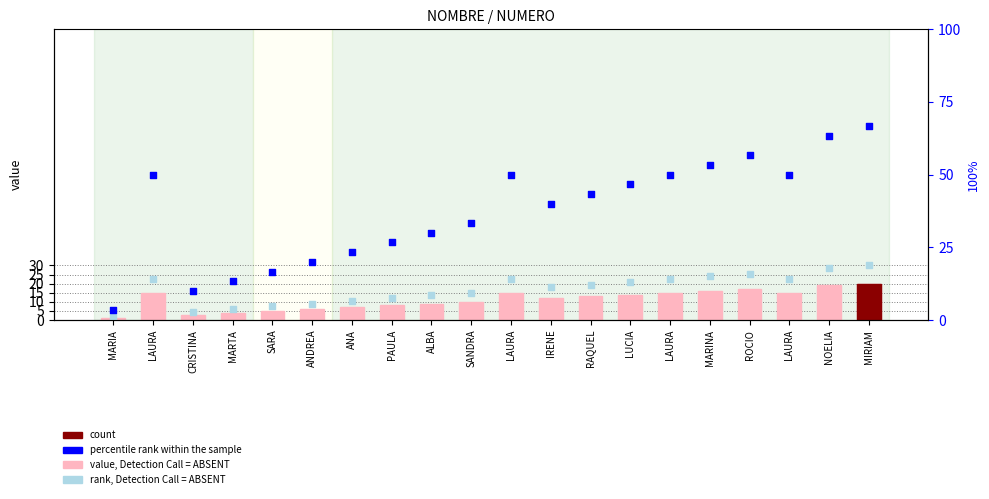

Which series has the widest spread of Y values?

percentile rank within the sample